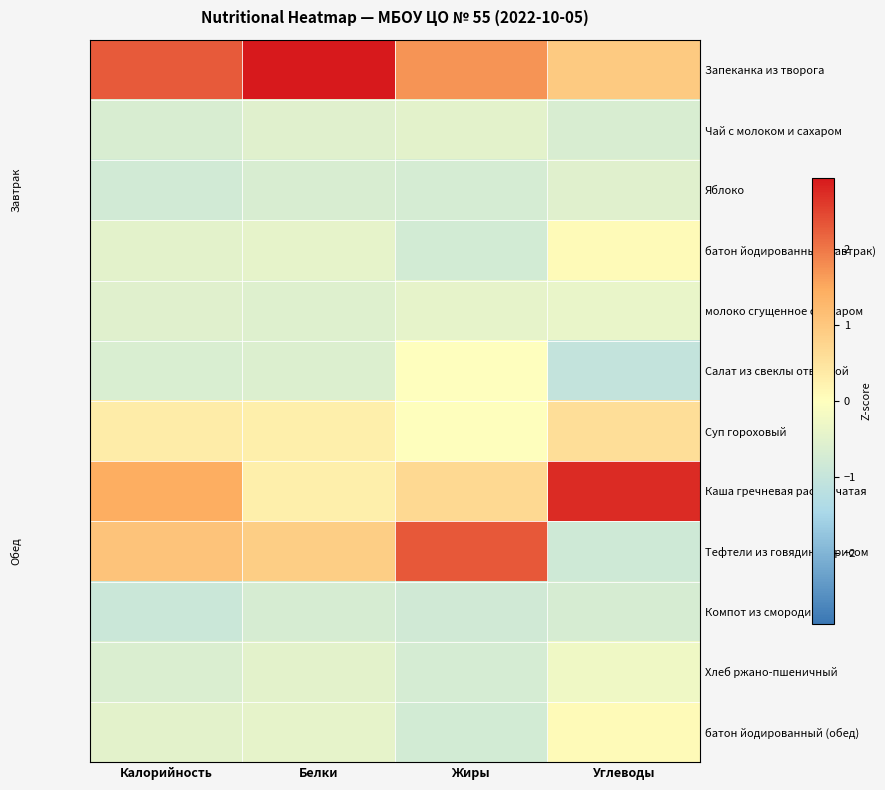

What is the smallest value displayed?

-1.0